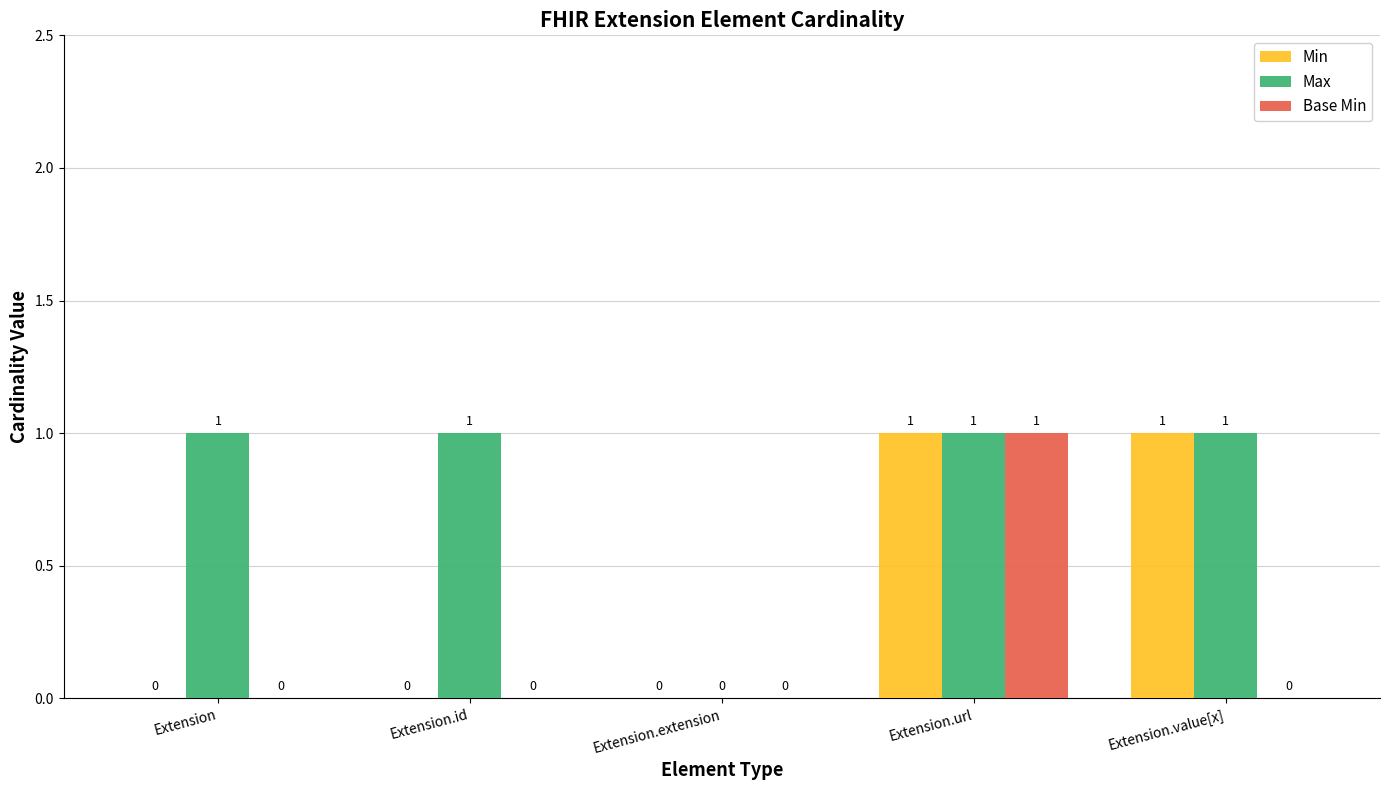

Which series changed the most between Extension.url and Extension.value[x]?

Base Min